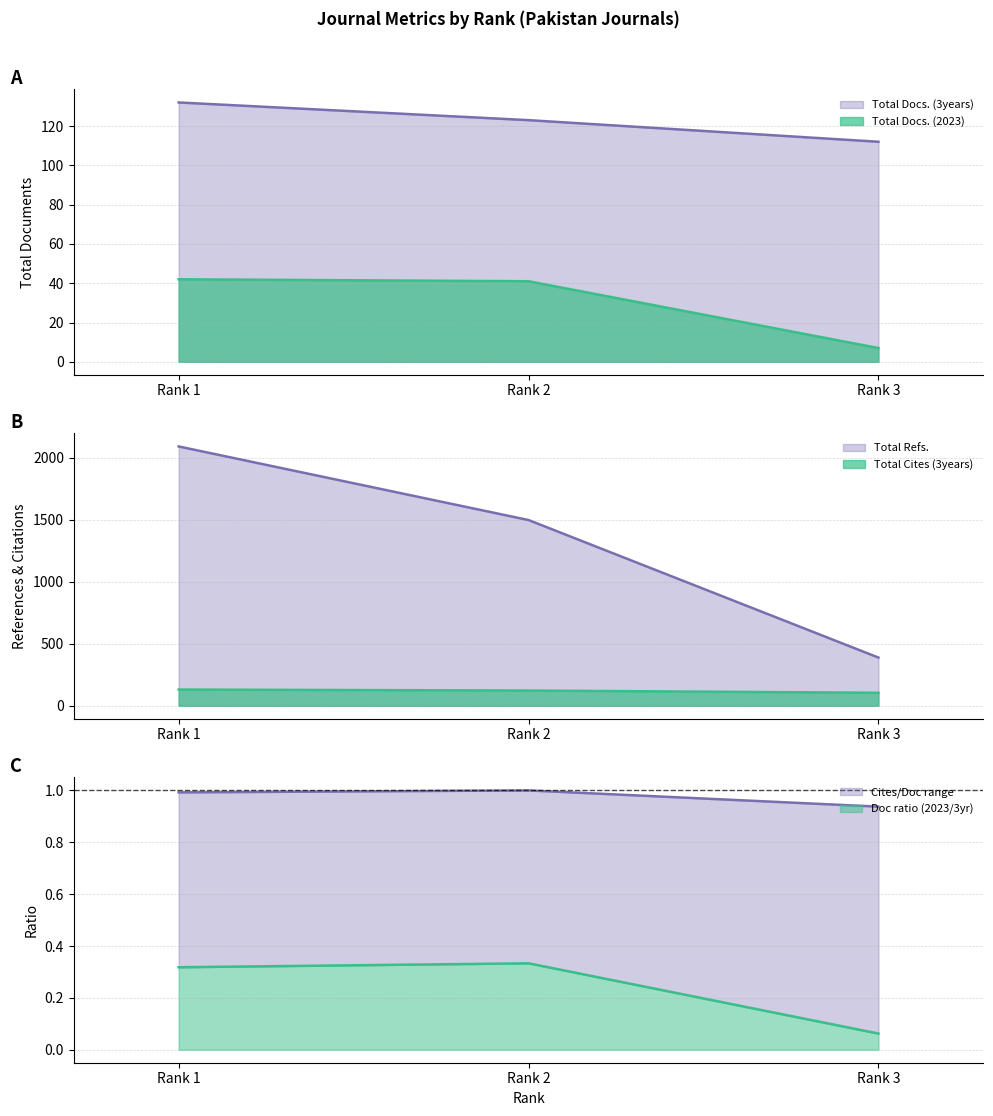

At which label does Total Refs. reach its peak?

Rank 1